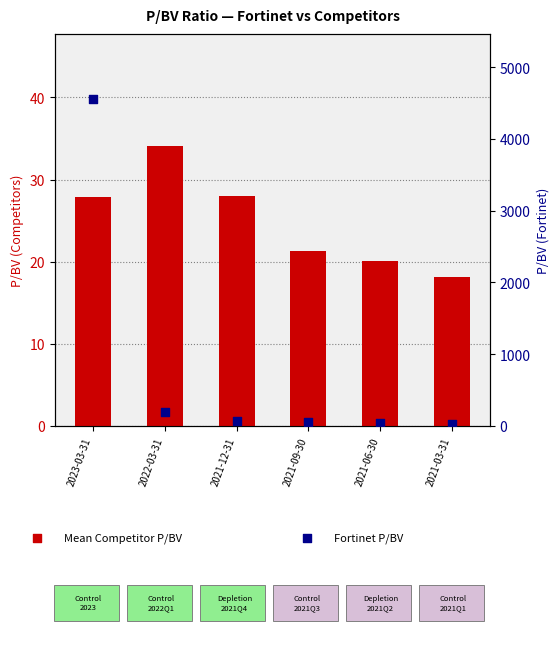

What are all the series names shown in the legend?

Mean Competitor P/BV, Fortinet P/BV